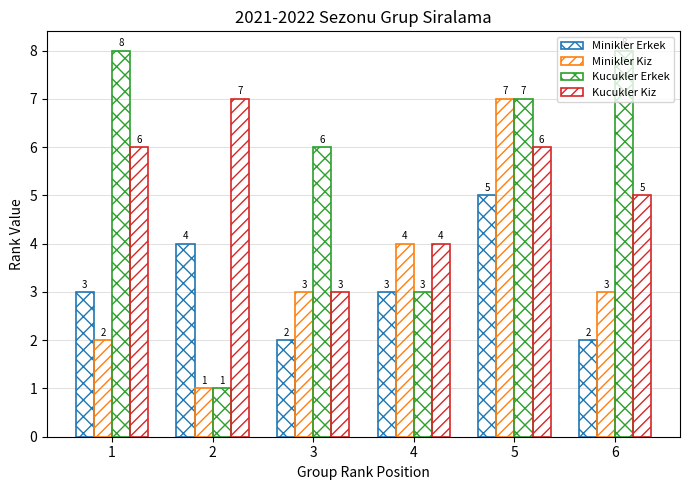

Is the value of Kucukler Erkek at 6 greater than the value of Kucukler Kiz at 1?

Yes